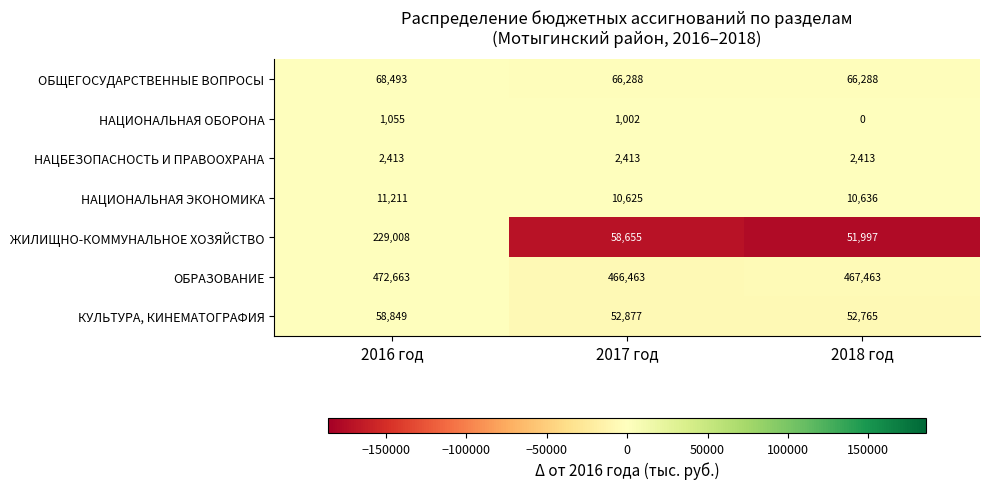

Between 2016 год and 2017 год, which series saw the biggest shift?

ЖИЛИЩНО-КОММУНАЛЬНОЕ ХОЗЯЙСТВО